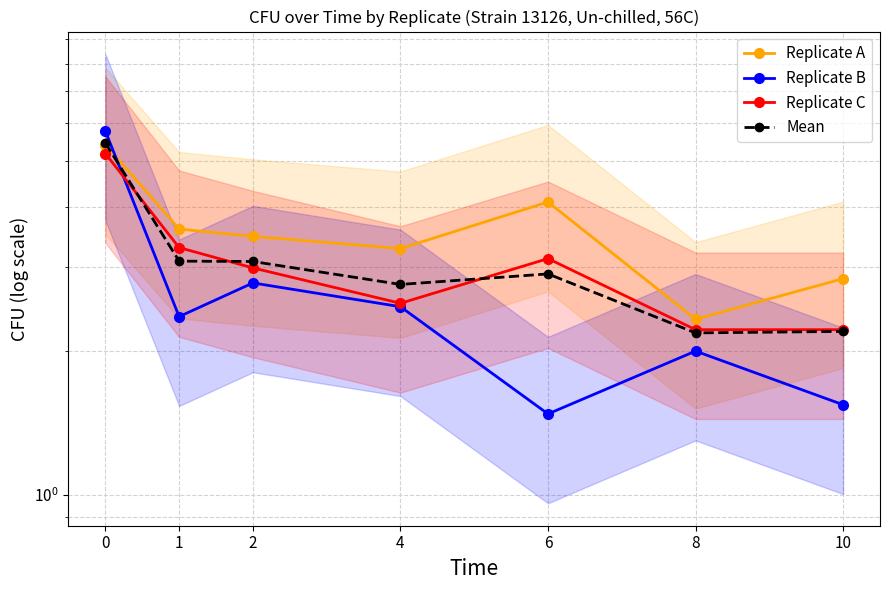

The Mean series shows 5.2 at 1. True or false?

False